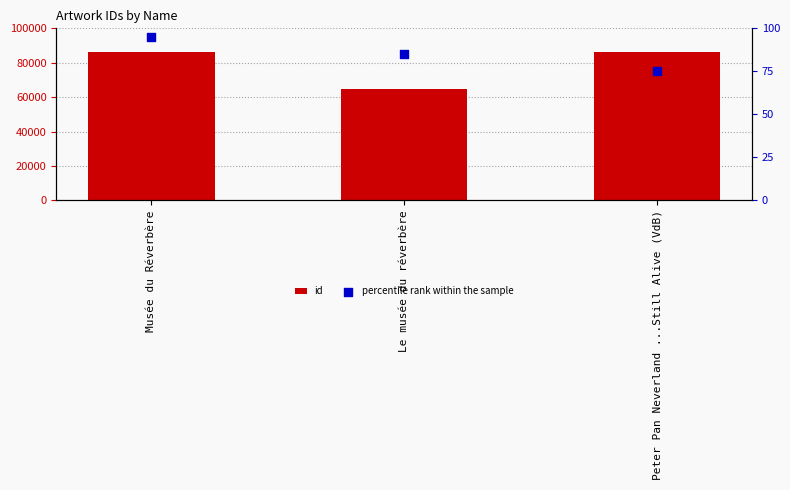

Is the value of percentile rank within the sample at Peter Pan Neverland ...Still Alive (VdB) greater than the value of id at Musée du Réverbère?

No